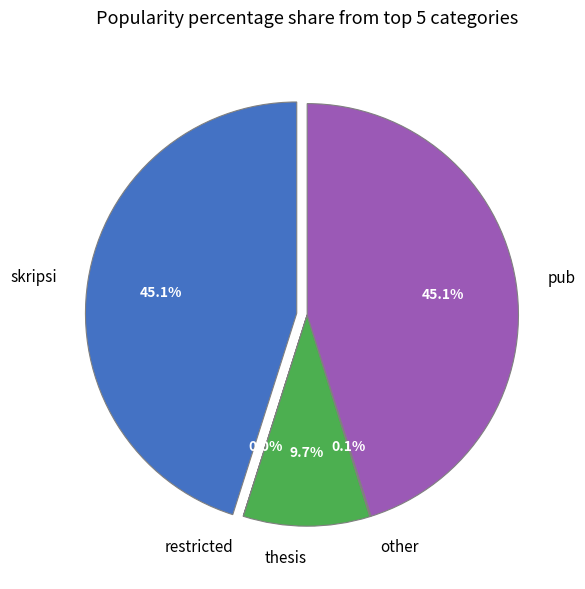

To the nearest percent, what percentage of the pie is thesis?

10%